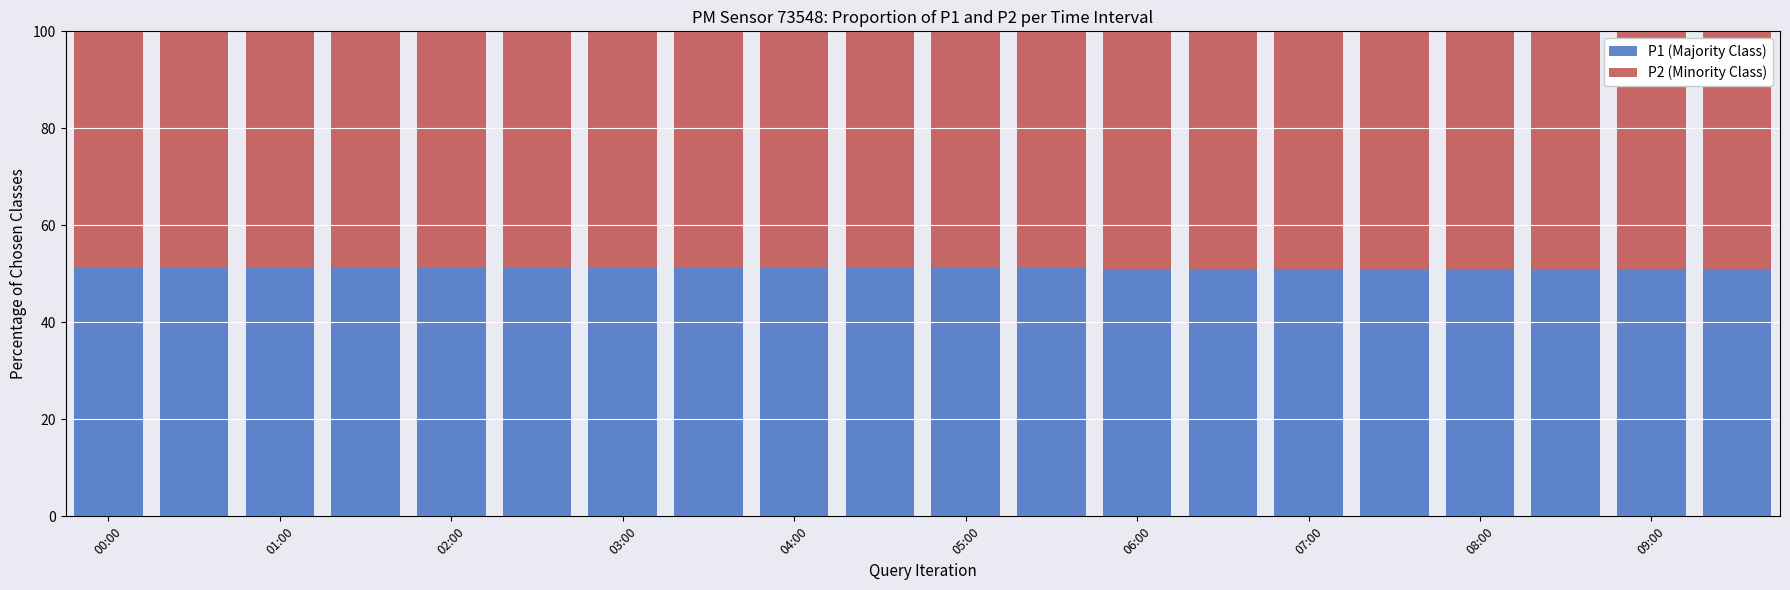

What is the sum of all P1 (Majority Class) values?

1022.5